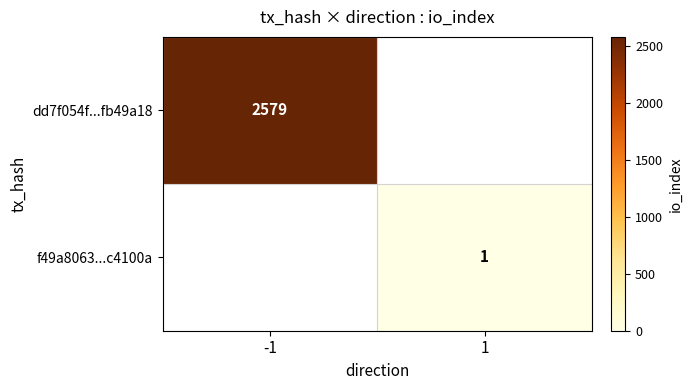

What is the maximum value shown in the chart?

2579.0